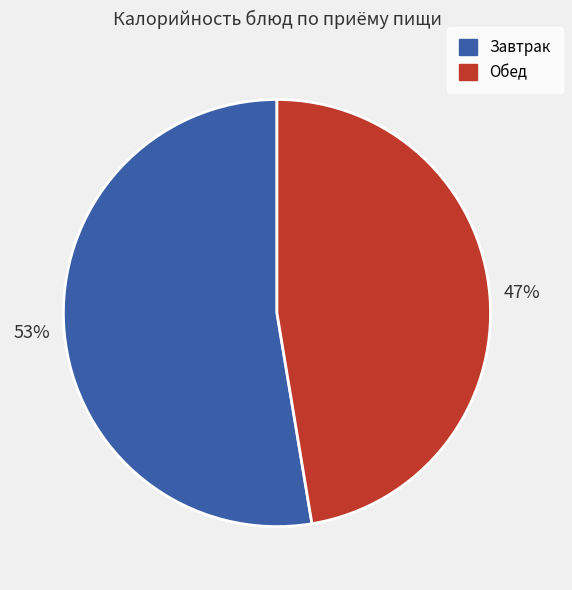

To the nearest percent, what percentage of the pie is Завтрак?

53%